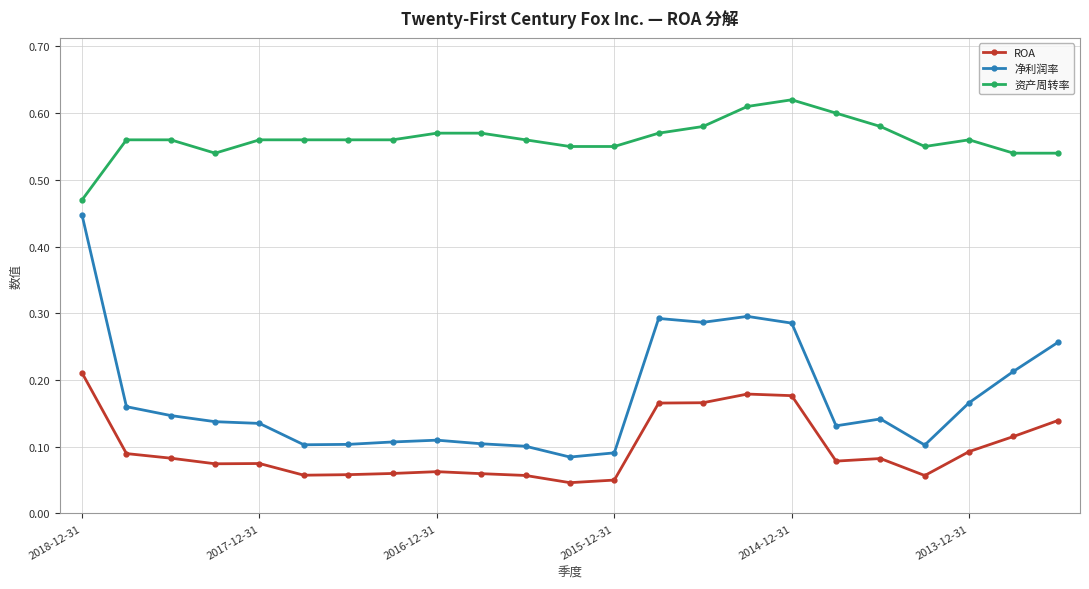

How many lines are shown in the chart?

3